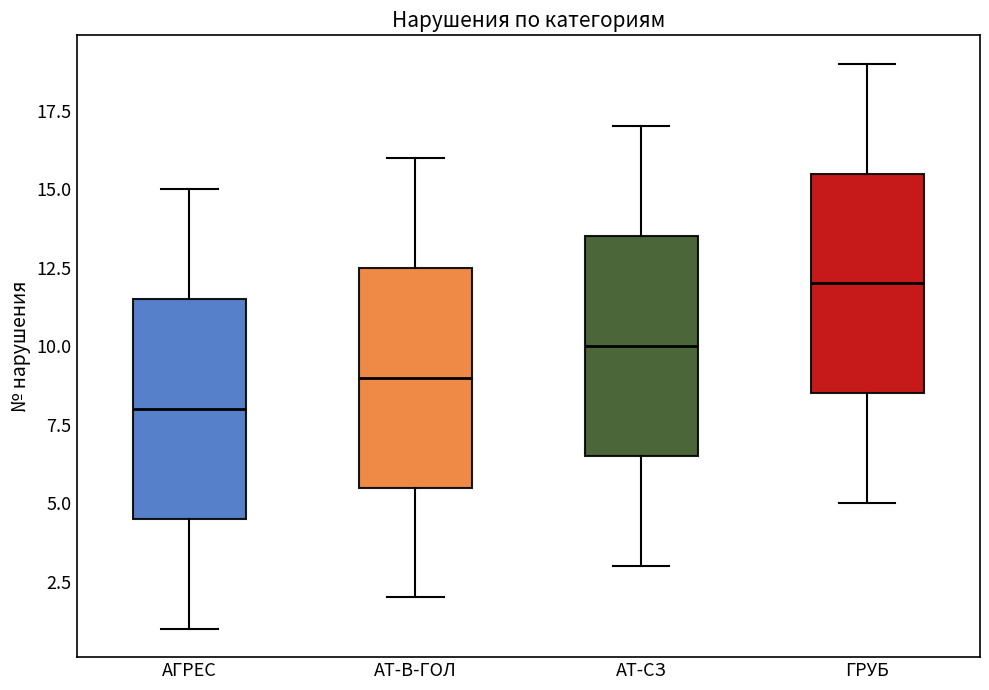

Reading left to right, transcribe this box plot: for each box, give where its median line is, the range the box spans, and where its two whiskers end, as read against the y-axis. The values are not printed on the chart, so give them approximately, as read against the axis.

АГРЕС: median 8.0, box 4.5 to 11.5, whiskers 1.0 to 15.0
АТ-В-ГОЛ: median 9.0, box 5.5 to 12.5, whiskers 2.0 to 16.0
АТ-СЗ: median 10.0, box 6.5 to 13.5, whiskers 3.0 to 17.0
ГРУБ: median 12.0, box 8.5 to 15.5, whiskers 5.0 to 19.0